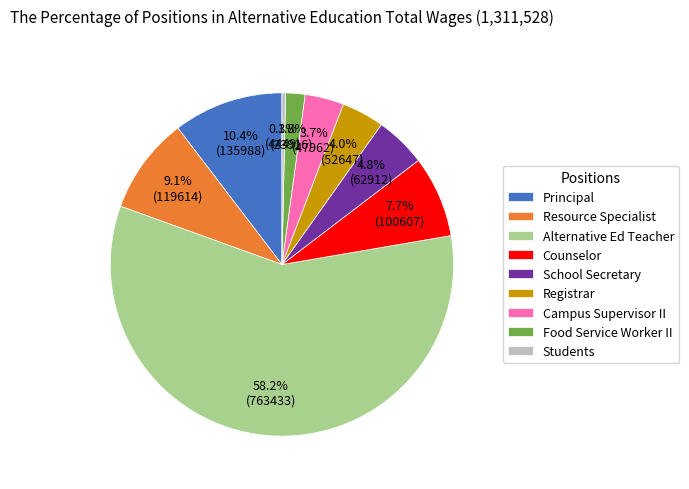

Does any single category account for the majority?

Yes